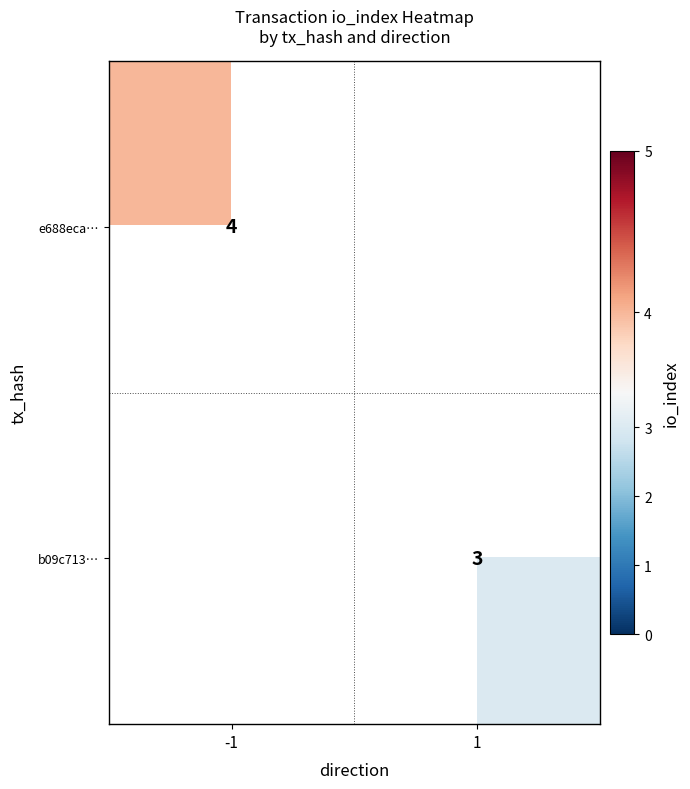

True or false: b09c713… has a value of 5 at 1.

False